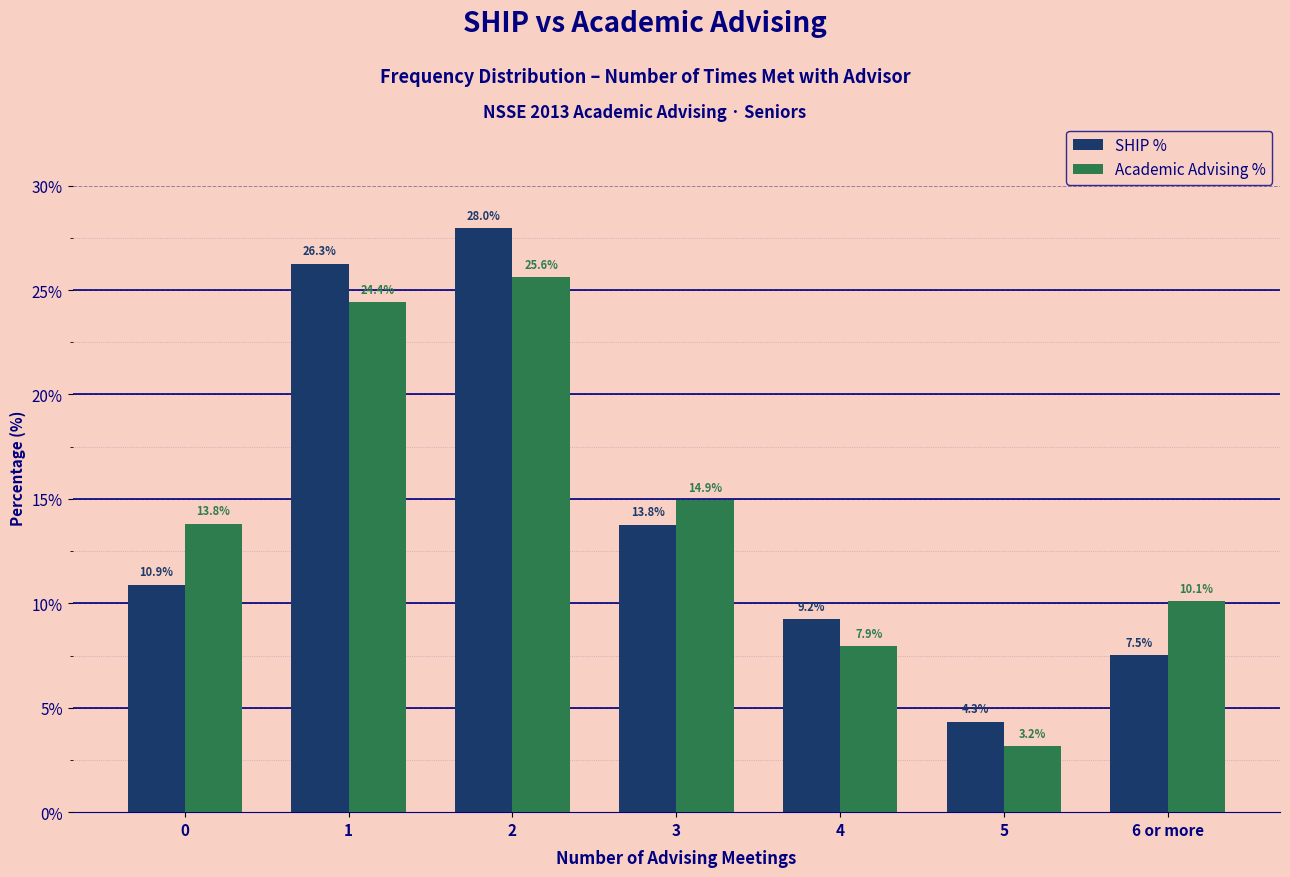

Reading right to left, transcribe all the data shown in this chart.

SHIP %: 6 or more=7.5	5=4.3	4=9.2	3=13.8	2=28.0	1=26.3	0=10.9
Academic Advising %: 6 or more=10.1	5=3.2	4=7.9	3=14.9	2=25.6	1=24.4	0=13.8